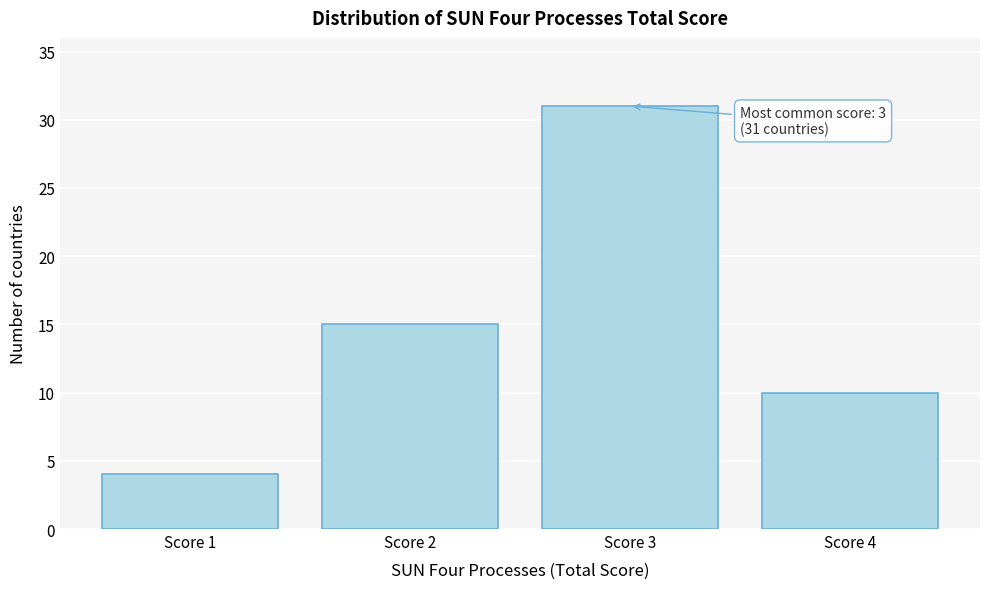

Which range on the x-axis has the tallest bar?

2.5 to 3.5